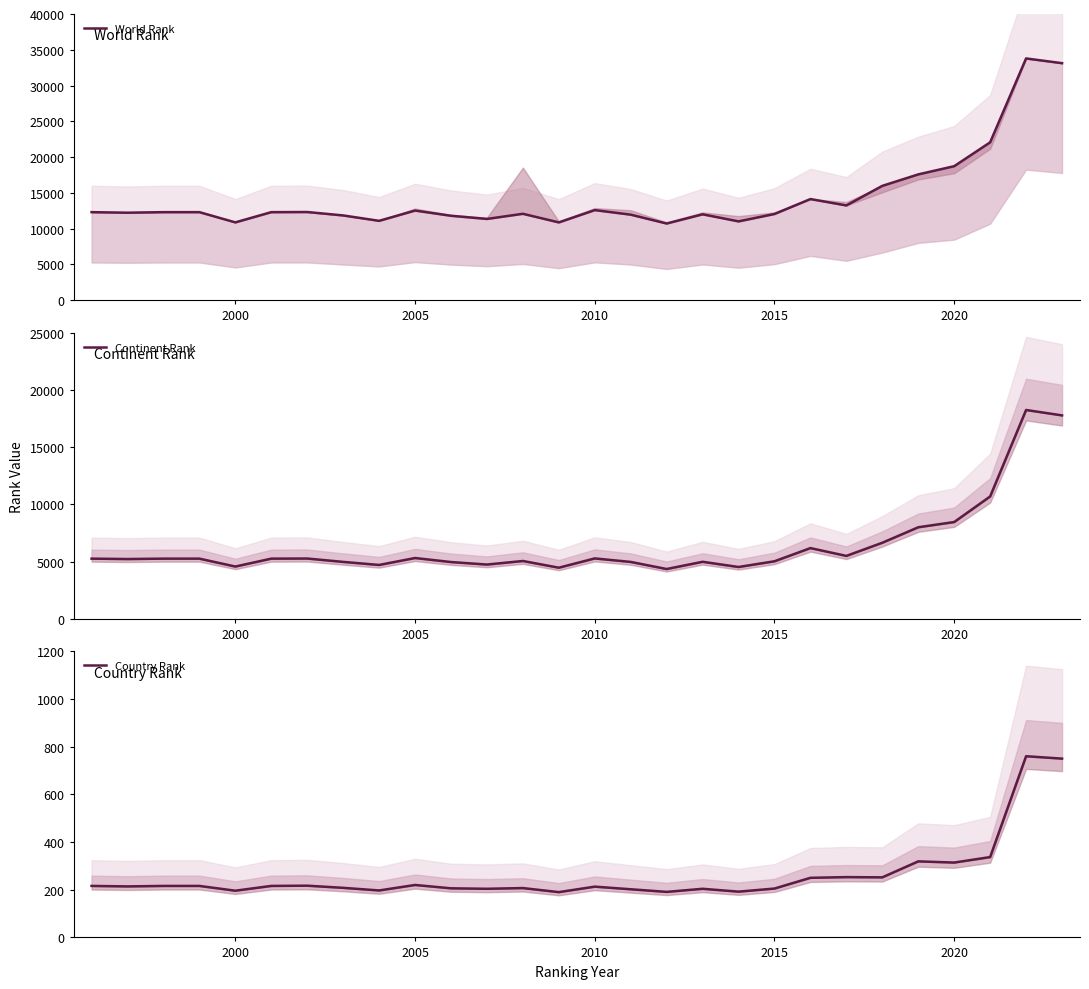

List the series in order of their peak value, highest first.

World Rank, Continent Rank, Country Rank